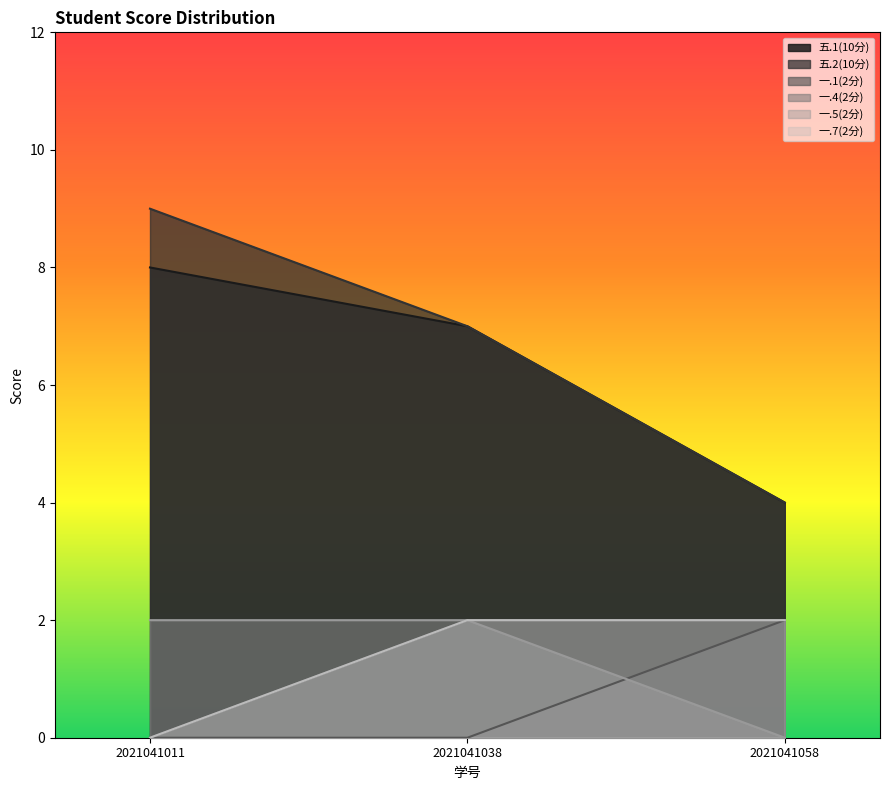

Which category has the highest value across all series?

2021041011